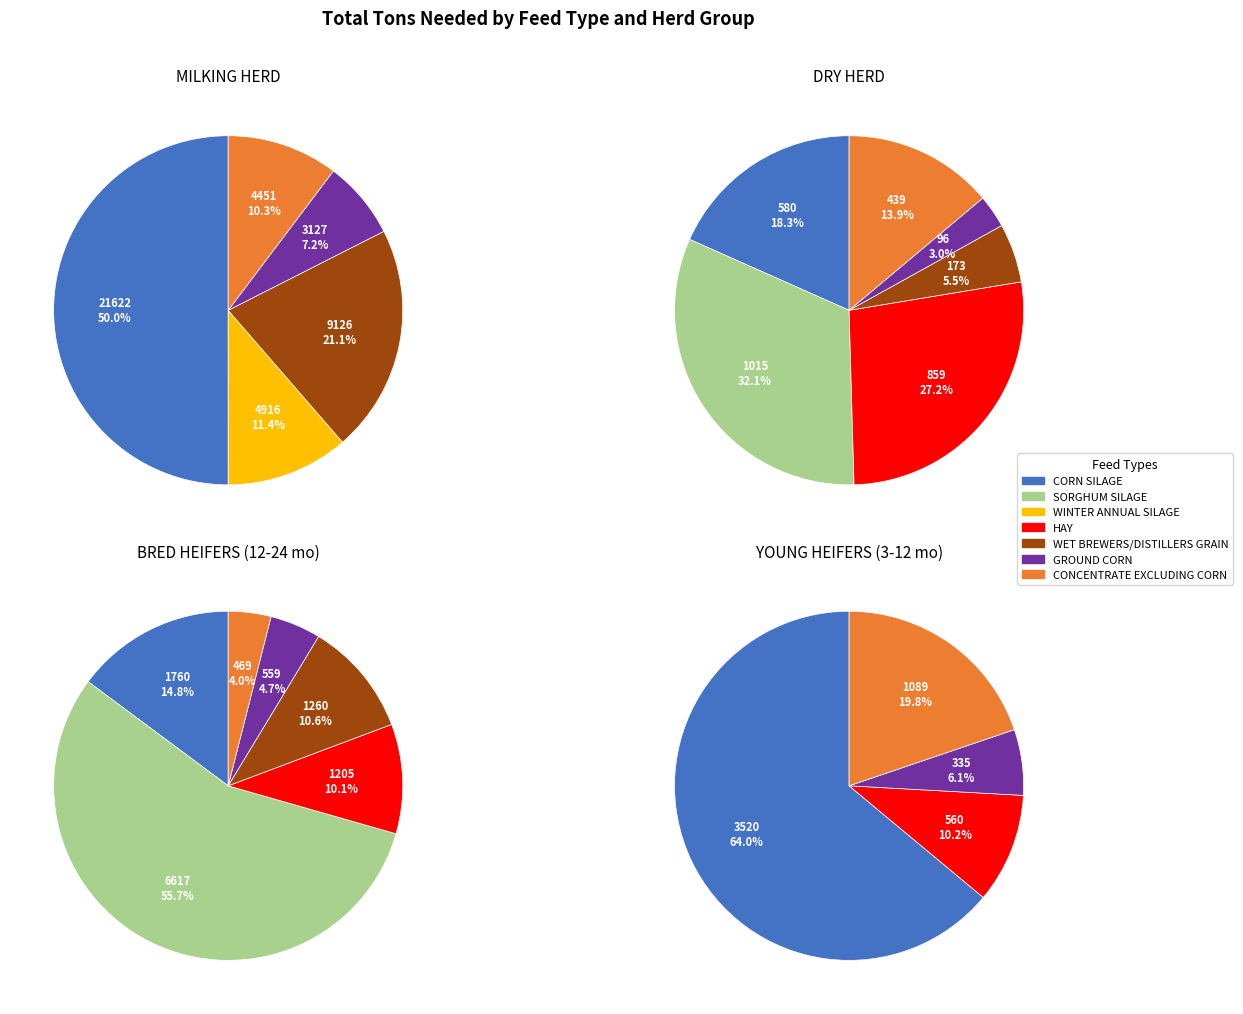

How many slices are in this pie chart?

7